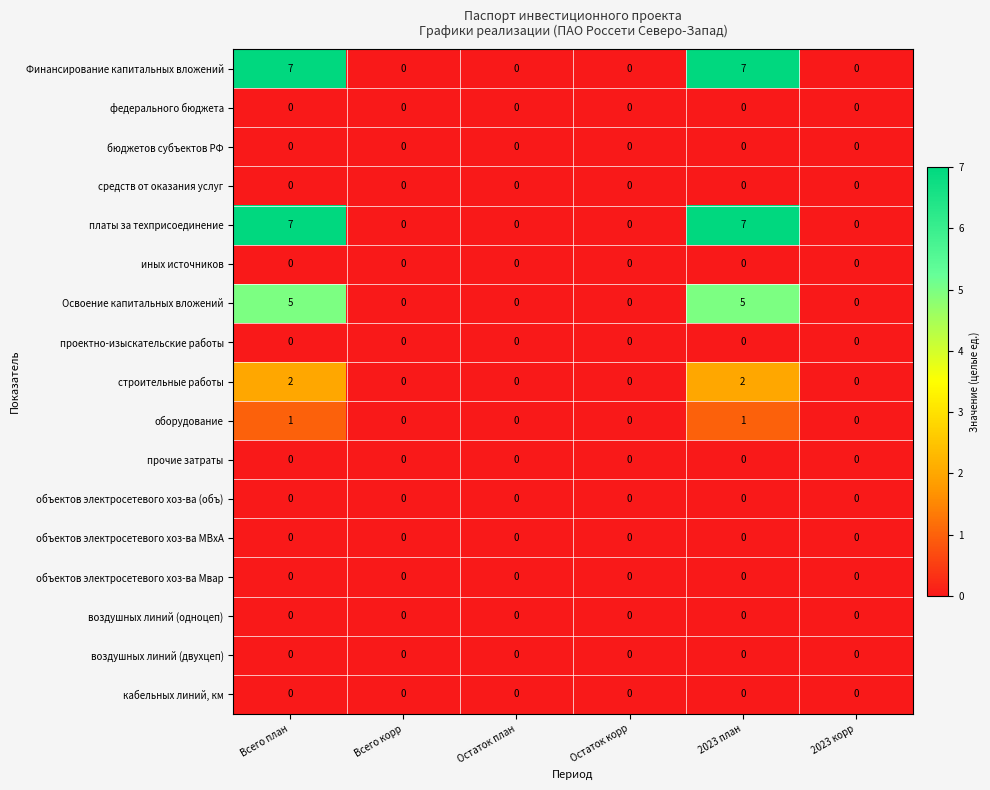

What is the greatest value displayed?

7